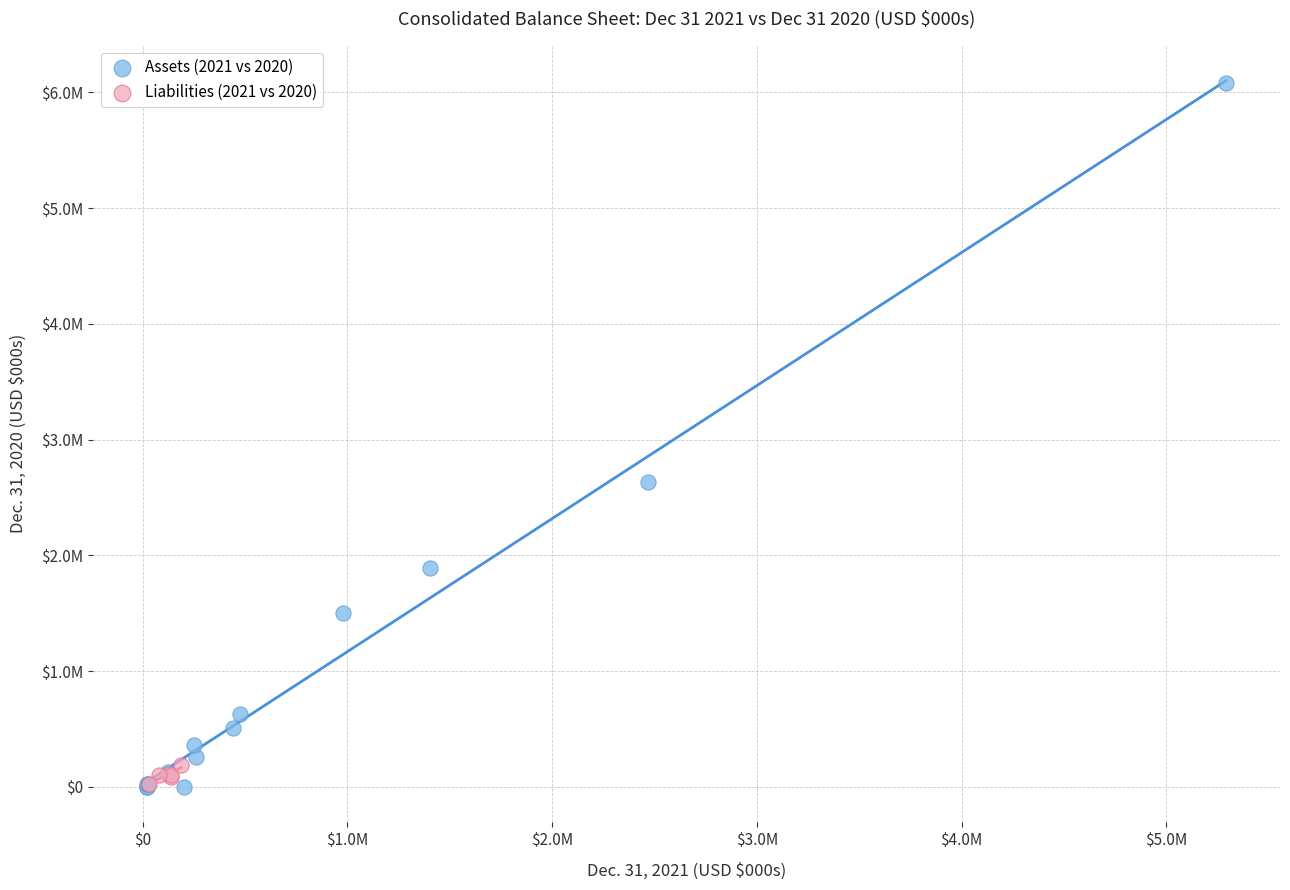

What are all the series names shown in the legend?

Assets (2021 vs 2020), Liabilities (2021 vs 2020)